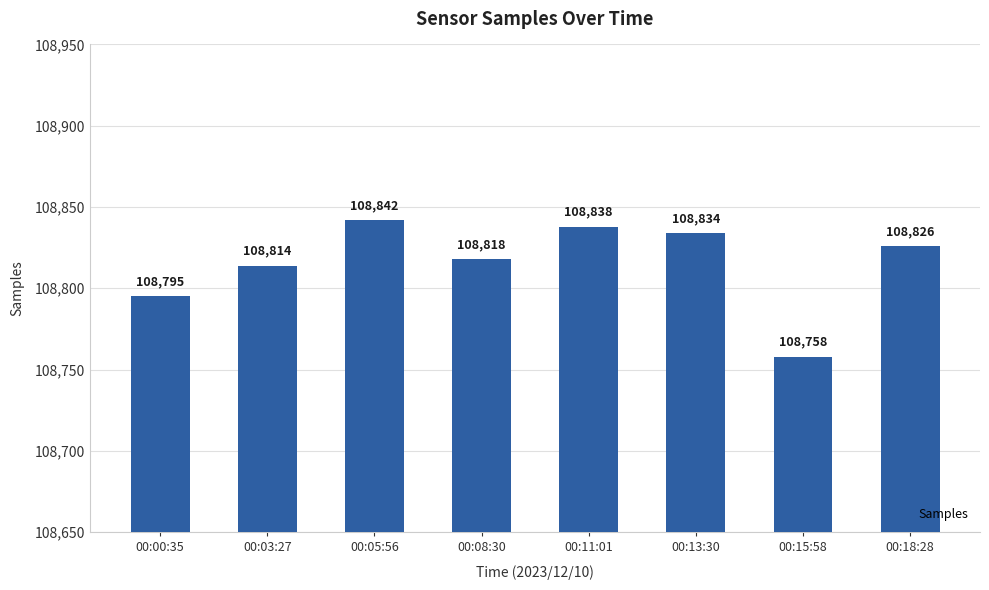

Reading right to left, what are all the values shown in this chart?

00:18:28=108826	00:15:58=108758	00:13:30=108834	00:11:01=108838	00:08:30=108818	00:05:56=108842	00:03:27=108814	00:00:35=108795